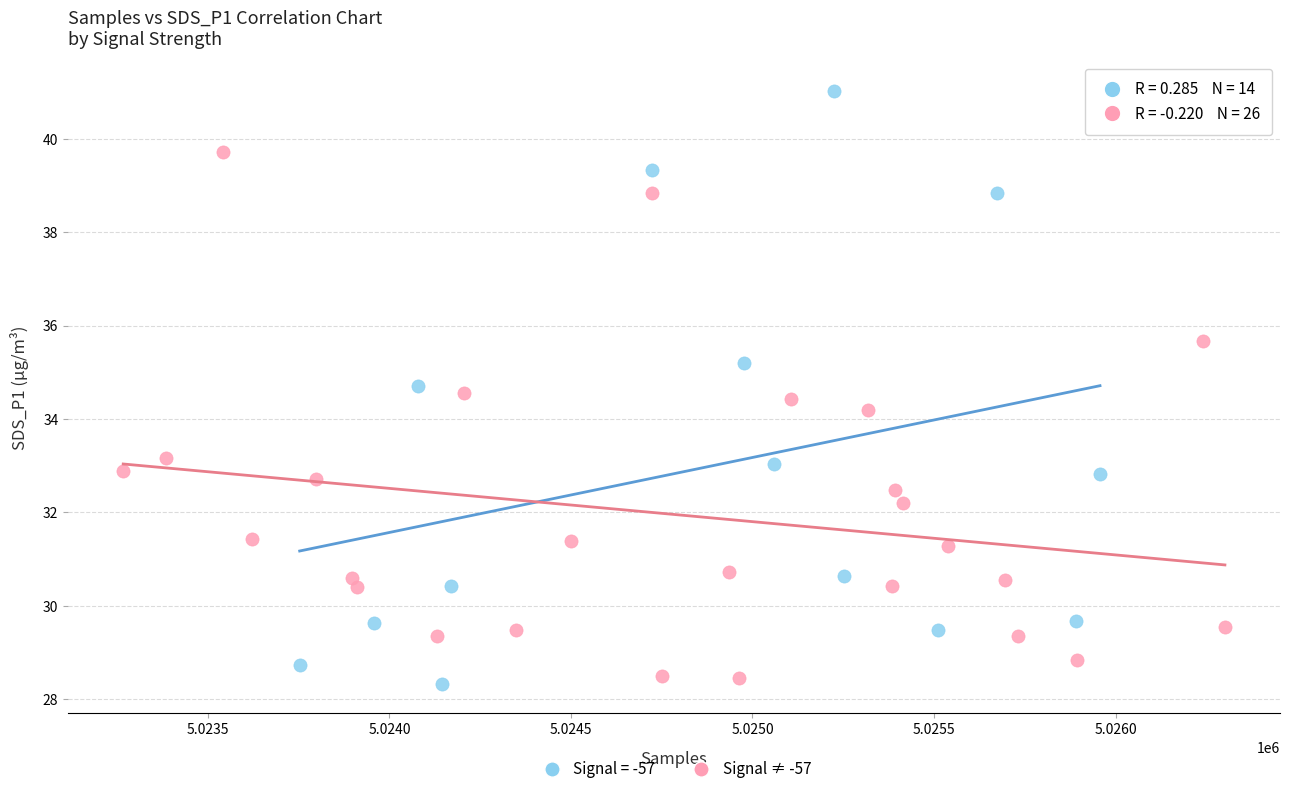

Which series contains the highest Y value?

Signal = -57